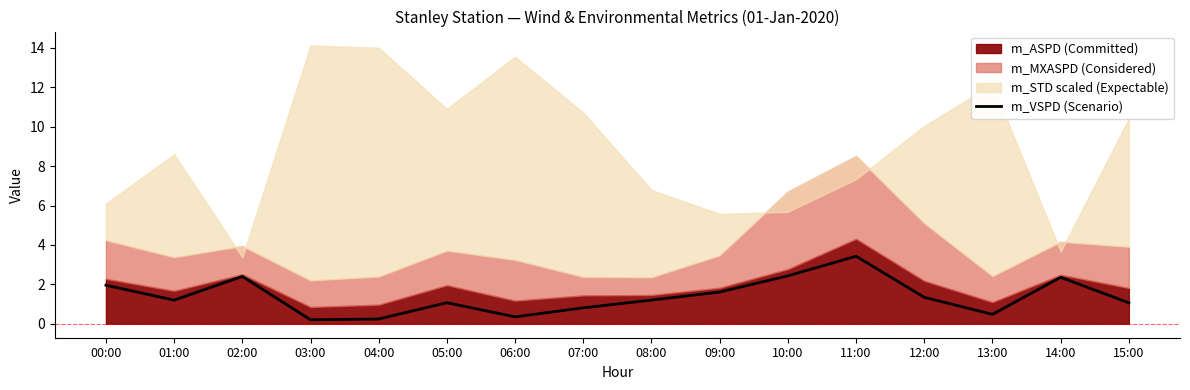

The value at 01:00 is 1.2. True or false?

True